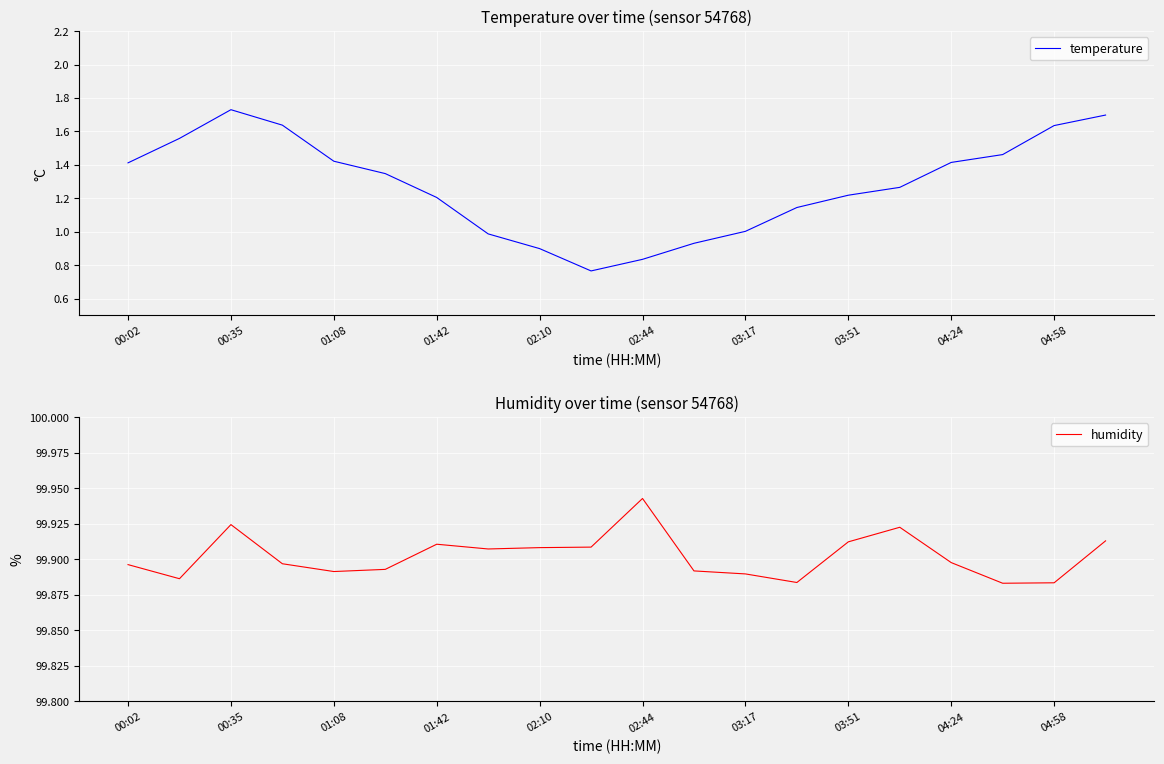

At which label does humidity reach its peak?

02:44